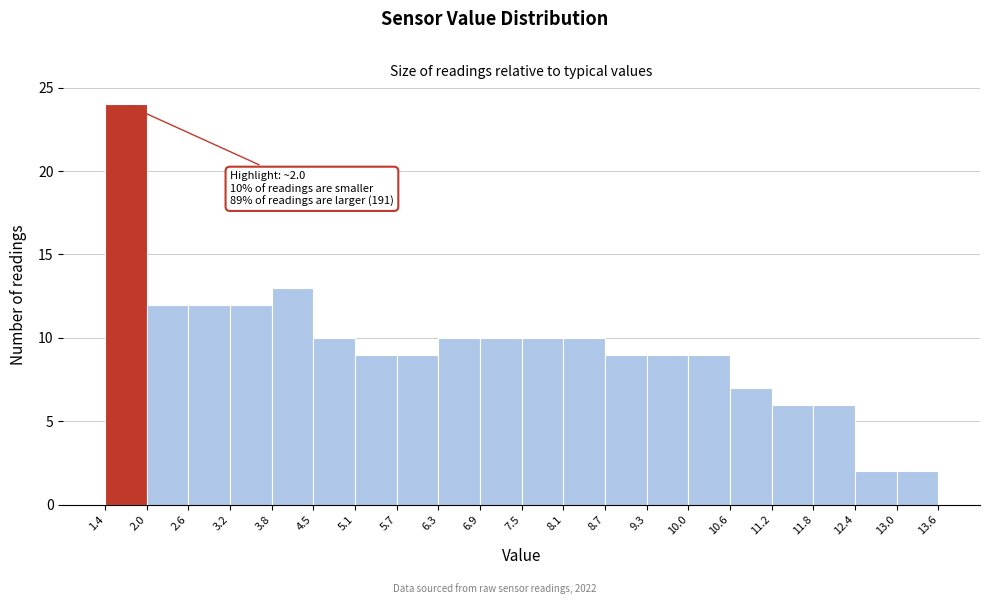

Over which range of the x-axis is the bar tallest?

1.4 to 2.0